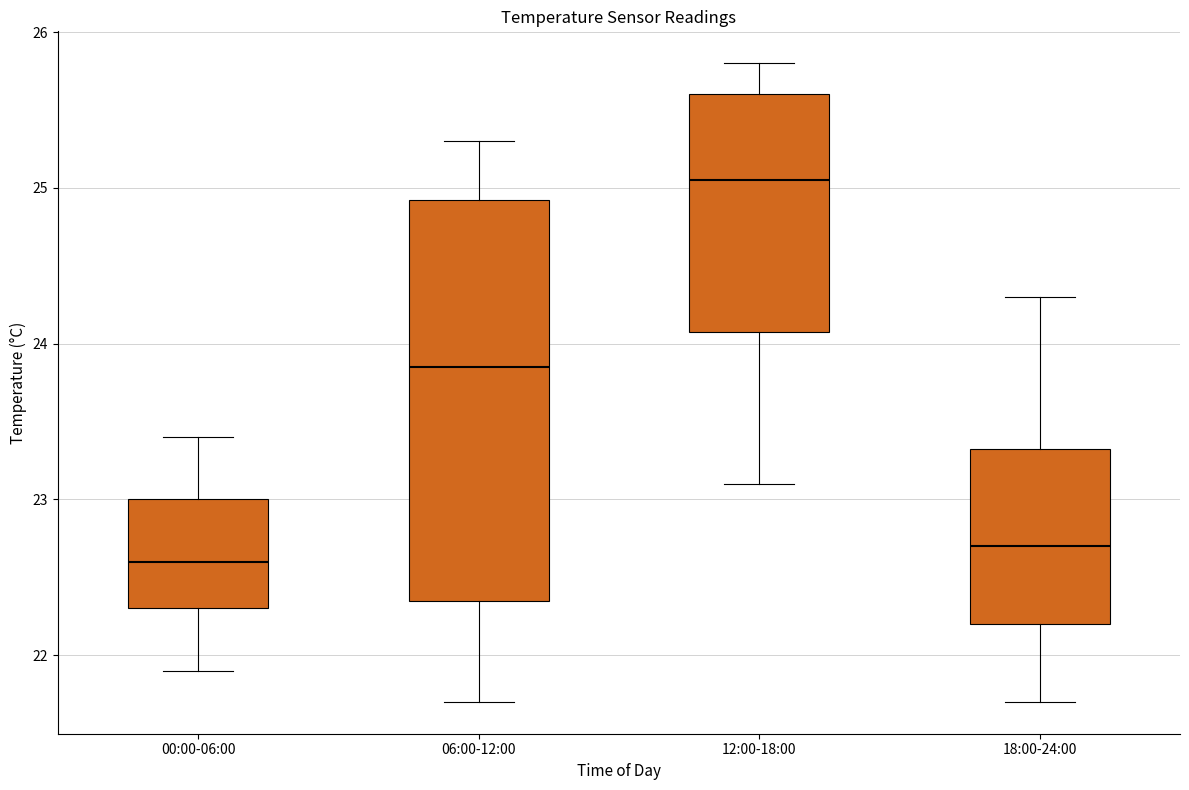

Reading left to right, read every box against the y-axis: the position of its median line, the range the box covers, and the ends of its whiskers. The values are not printed on the chart, so give them approximately, as read against the axis.

00:00-06:00: median 22.6, box 22.3 to 23.0, whiskers 21.9 to 23.4
06:00-12:00: median 23.9, box 22.4 to 24.9, whiskers 21.7 to 25.3
12:00-18:00: median 25.1, box 24.1 to 25.6, whiskers 23.1 to 25.8
18:00-24:00: median 22.7, box 22.2 to 23.3, whiskers 21.7 to 24.3